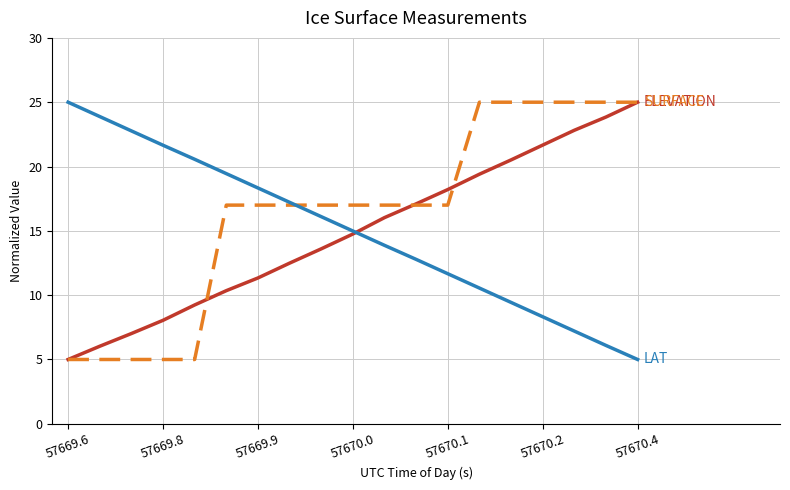

Is it true that SURFACE equals 5.0 at 57669.6?

True